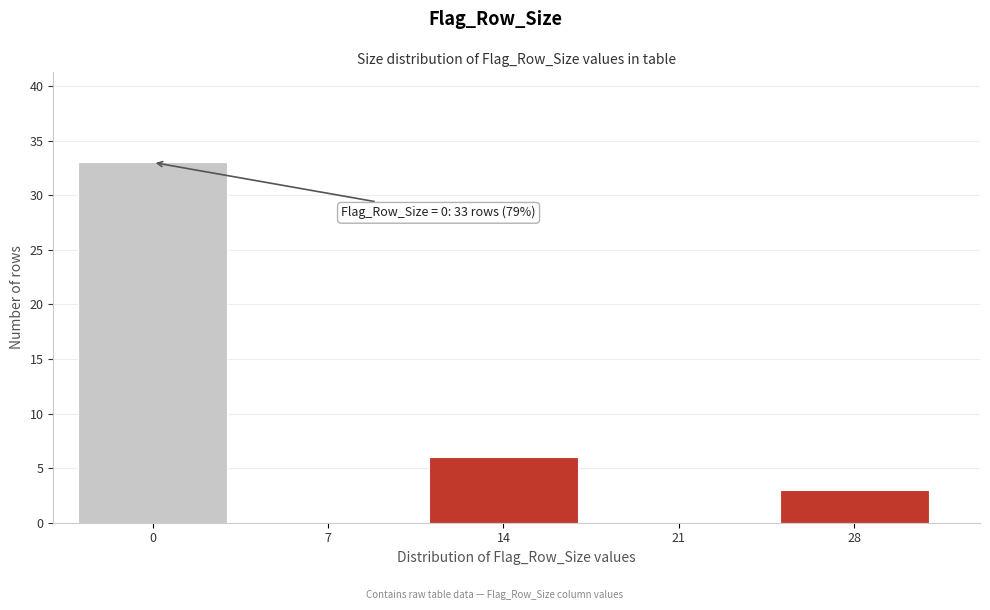

Reading right to left, transcribe all the data shown in this chart.

28=3	21=0	14=6	7=0	0=33